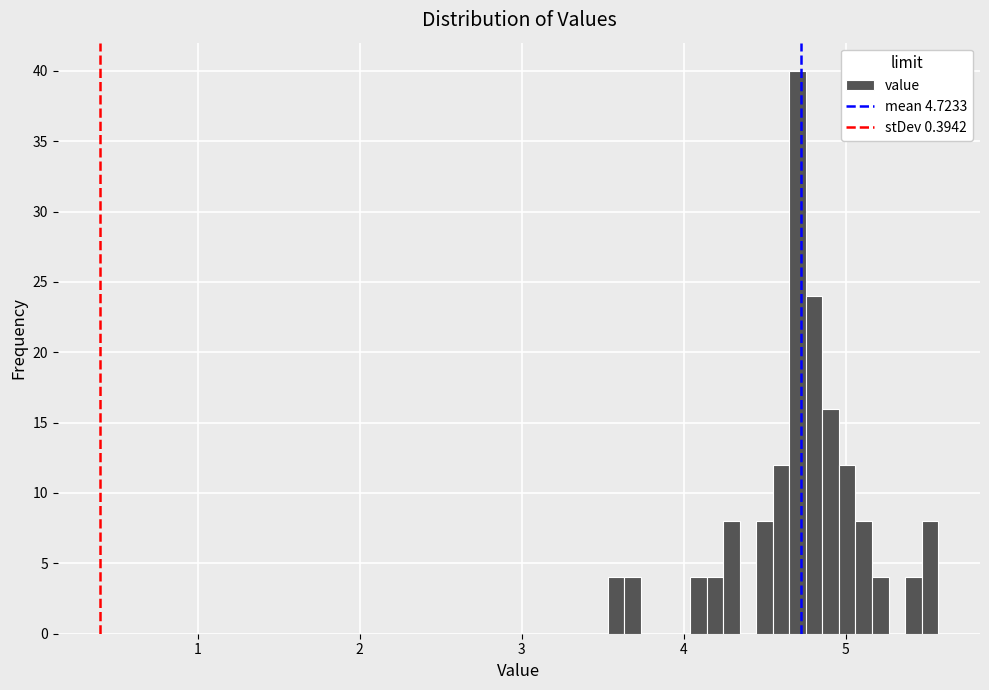

Around what value on the x-axis is the tallest bar? Give the approximate position of its centre, as read against the axis.

4.7